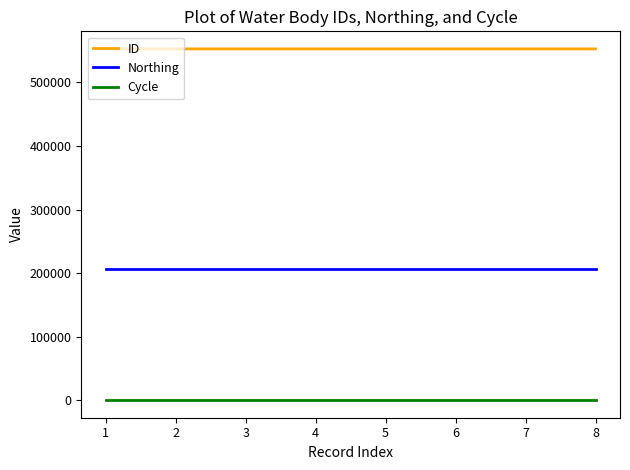

Which series has the largest total across all categories?

ID